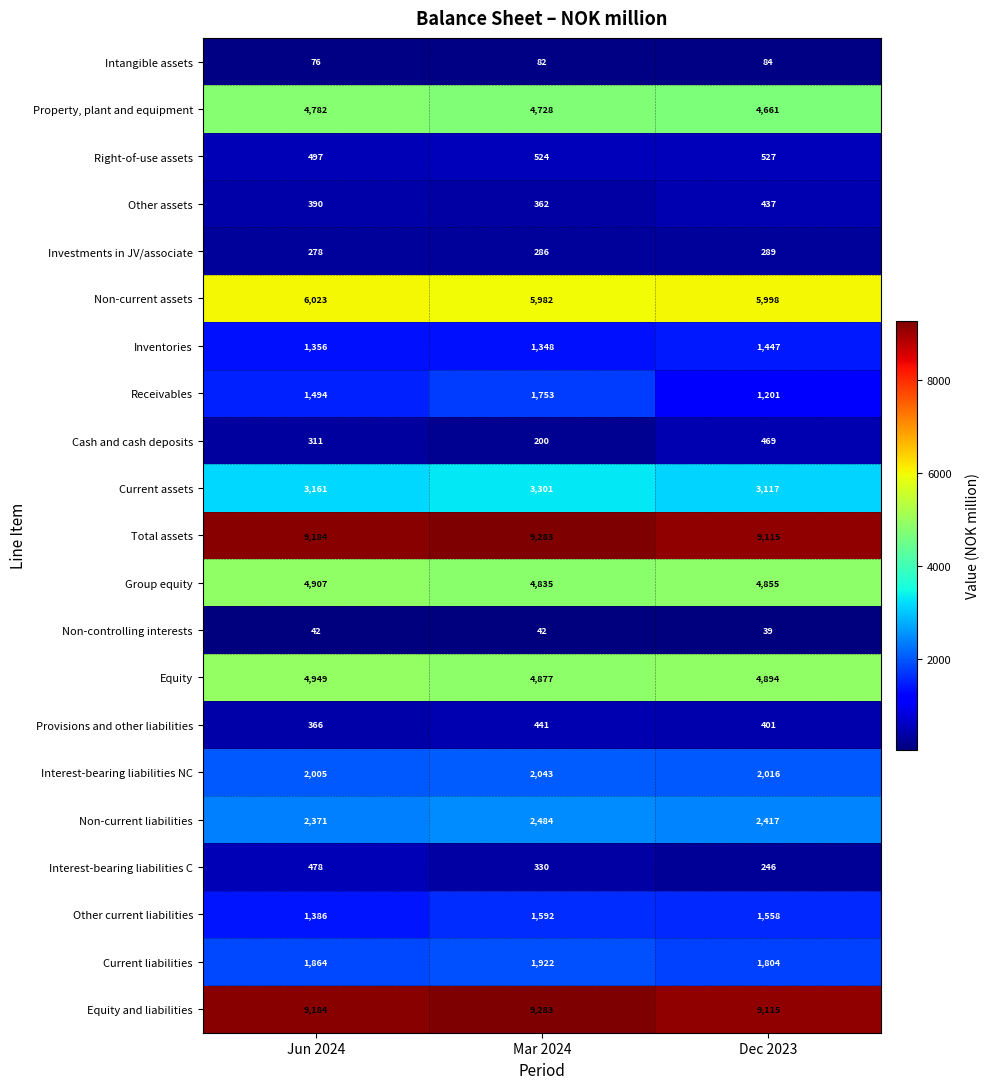

The Current assets series shows 3117 at Dec 2023. True or false?

True